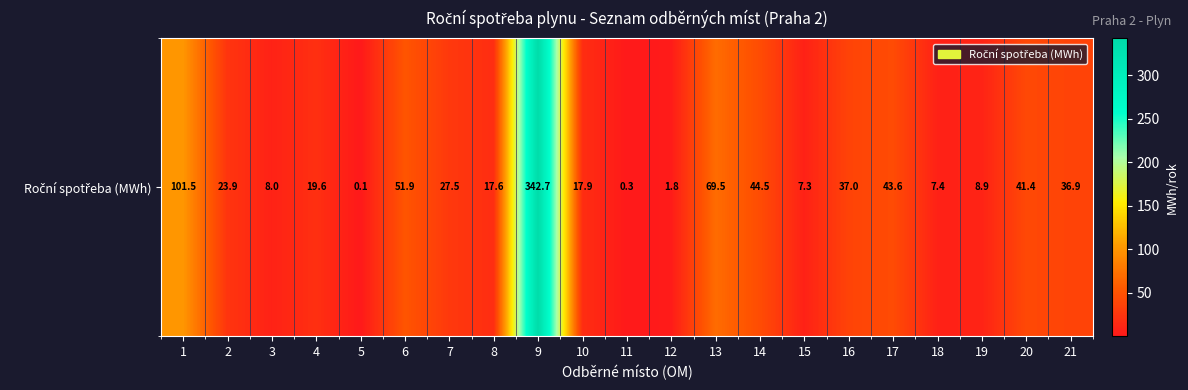

What is the difference between the maximum and minimum values?

342.6